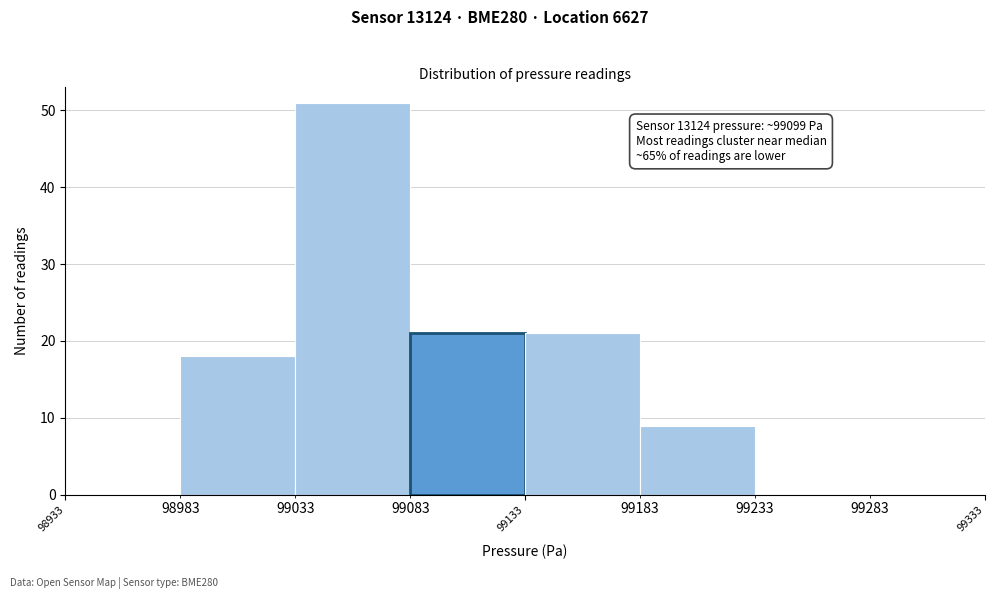

Around what value on the x-axis is the tallest bar? Give the approximate position of its centre, as read against the axis.

99060